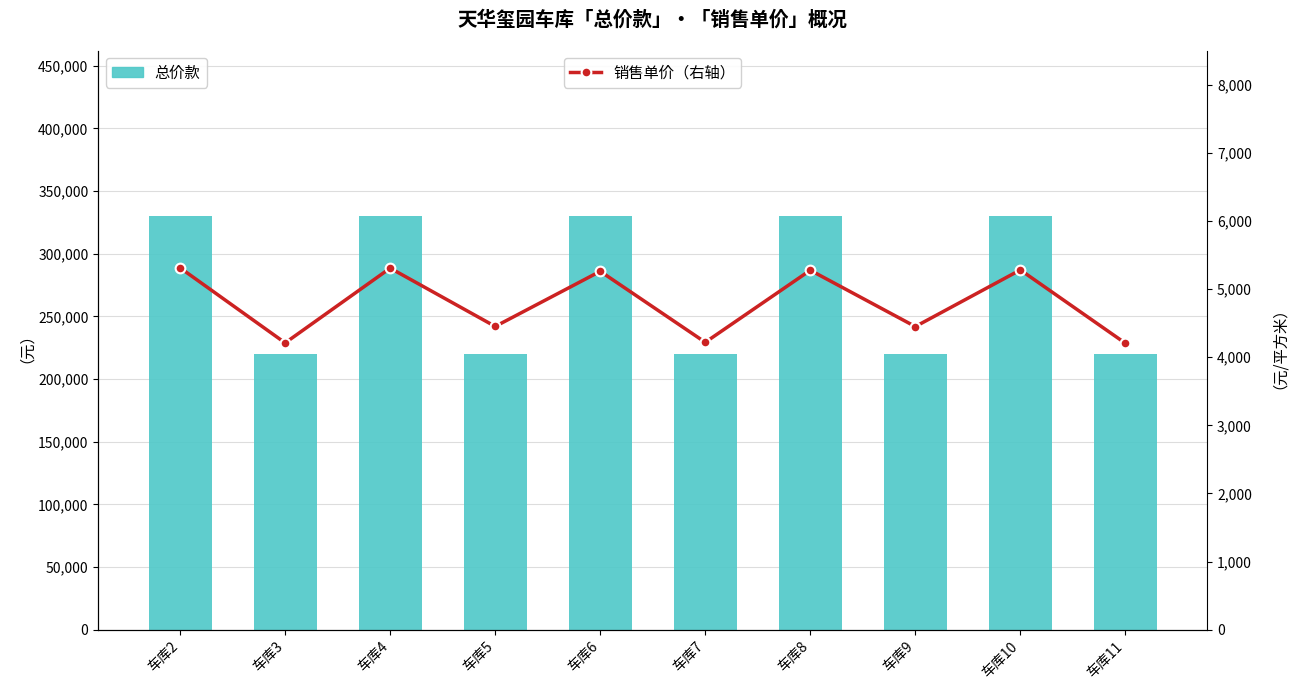

What is the minimum value shown in the chart?

4204.8